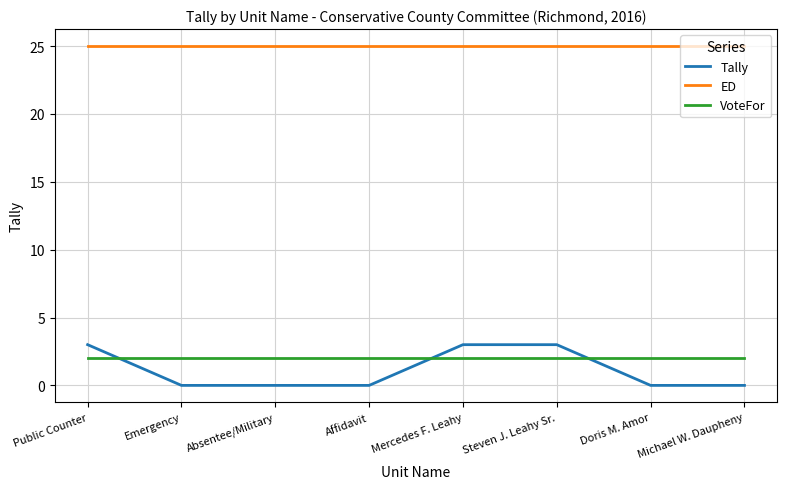

At Affidavit, list the series in order from smallest to largest.

Tally, VoteFor, ED